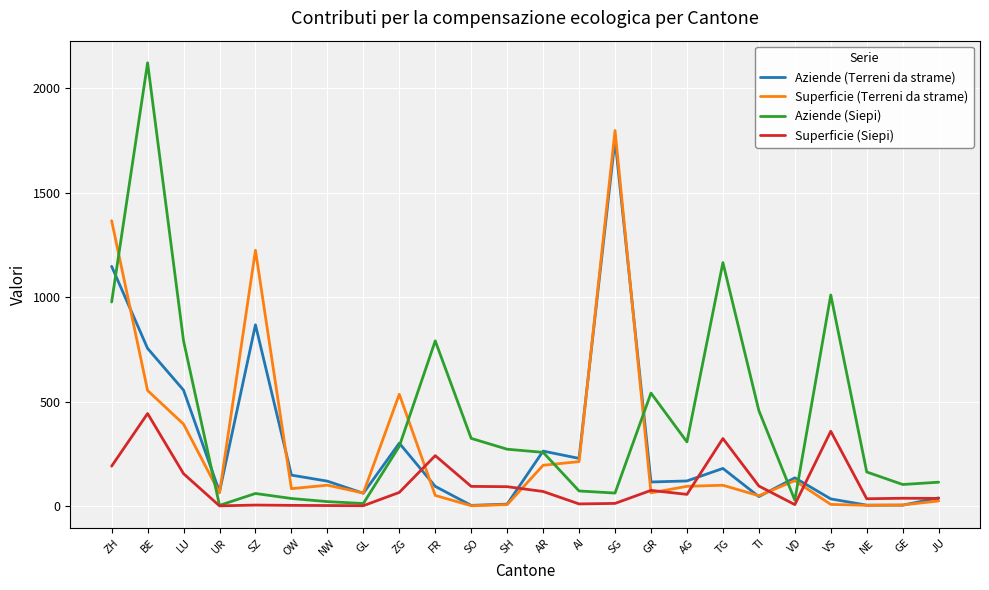

Where do Superficie (Siepi) and Aziende (Terreni da strame) first cross each other?

ZG and FR